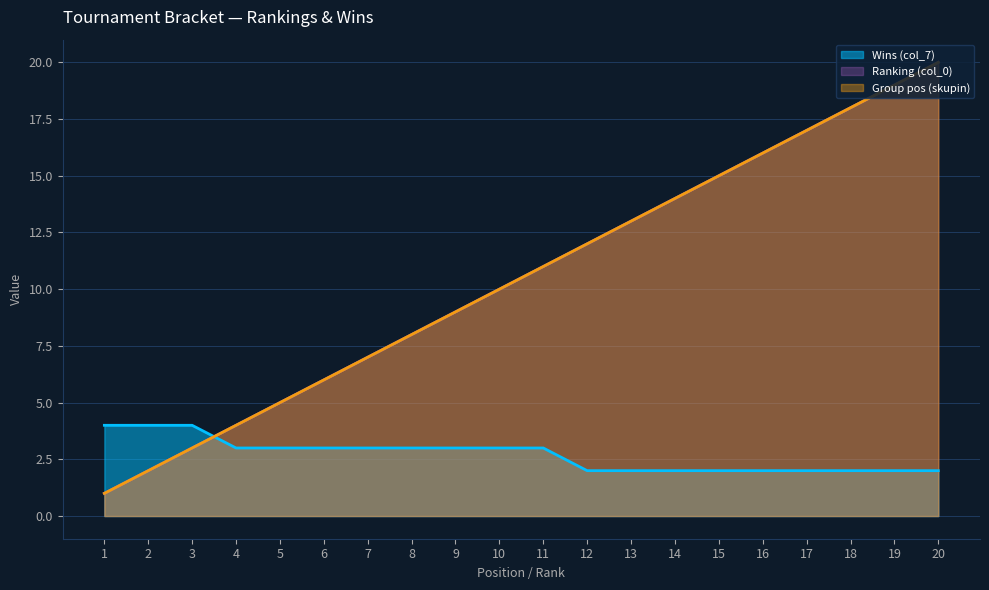

What is the value of the Group pos (skupin) point at the 17th from the left?

17